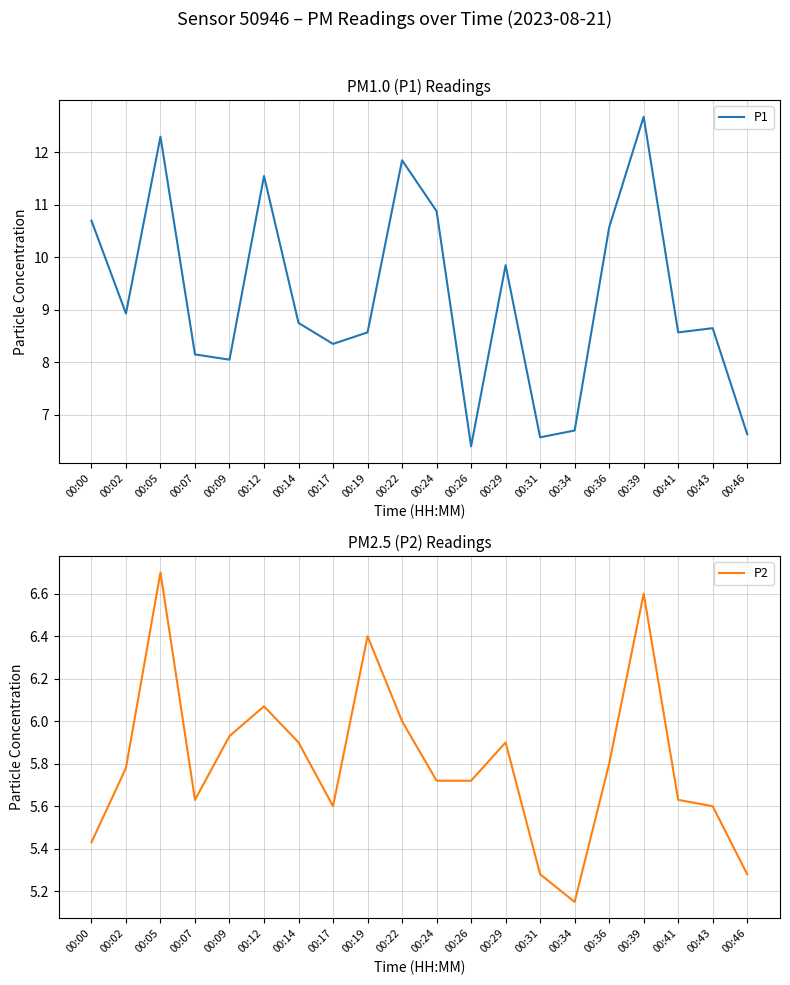

Reading left to right, extract all data points from this chart.

P1: 10.7	8.9	12.3	8.2	8.1	11.6	8.8	8.3	8.6	11.8	10.9	6.4	9.8	6.6	6.7	10.6	12.7	8.6	8.7	6.6
P2: 5.4	5.8	6.7	5.6	5.9	6.1	5.9	5.6	6.4	6.0	5.7	5.7	5.9	5.3	5.2	5.8	6.6	5.6	5.6	5.3